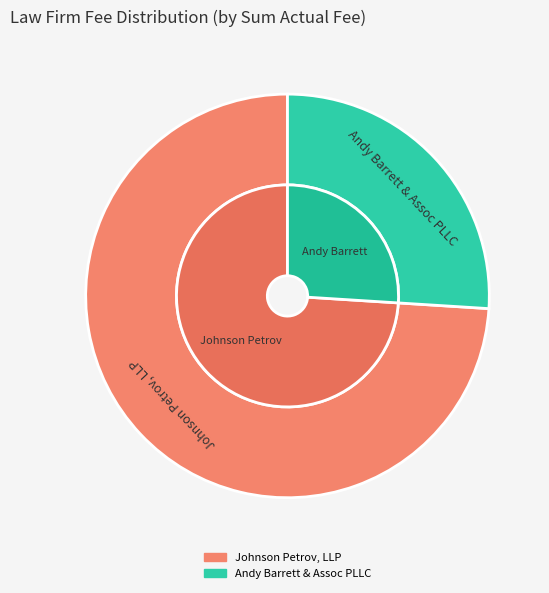

How many slices are in this pie chart?

2